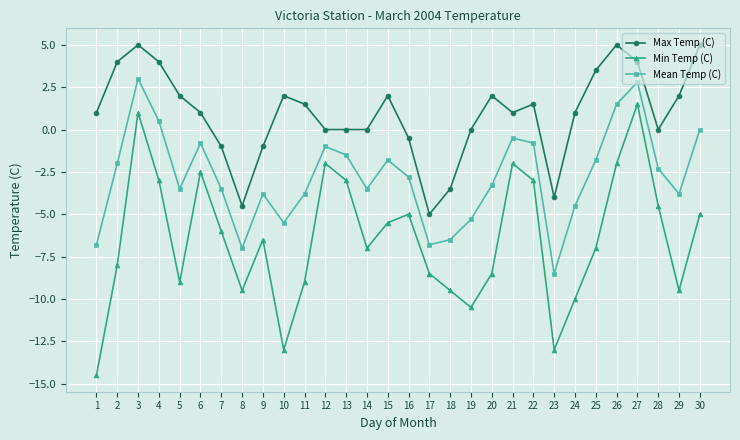

True or false: Mean Temp (C) and Min Temp (C) intersect in this chart.

False